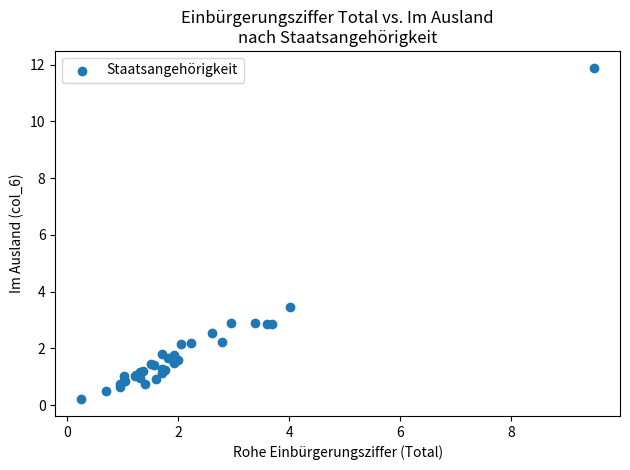

What Y value in the scatter plot is closest to 6?

3.5